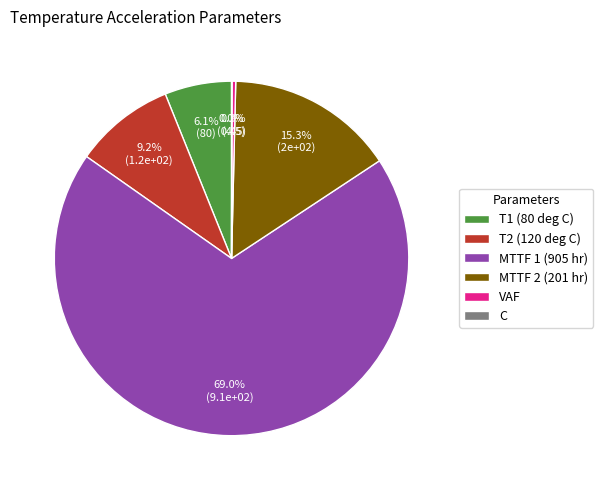

What is the majority slice?

MTTF 1 (905 hr)